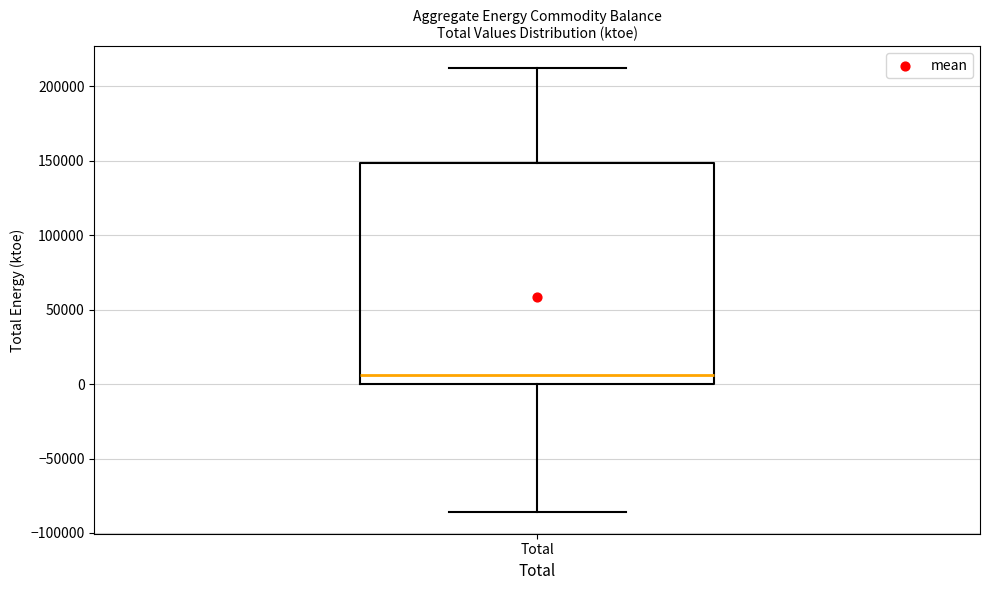

Transcribe this box plot: give where the median line is, the range the box spans, and where the two whiskers end, as read against the y-axis. The values are not printed on the chart, so give them approximately, as read against the axis.

median 5000, box 0 to 150000, whiskers -85000 to 210000